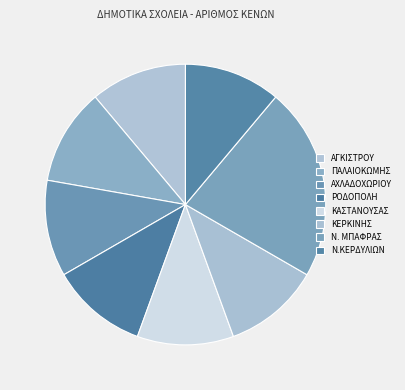

How many slices are in this pie chart?

8